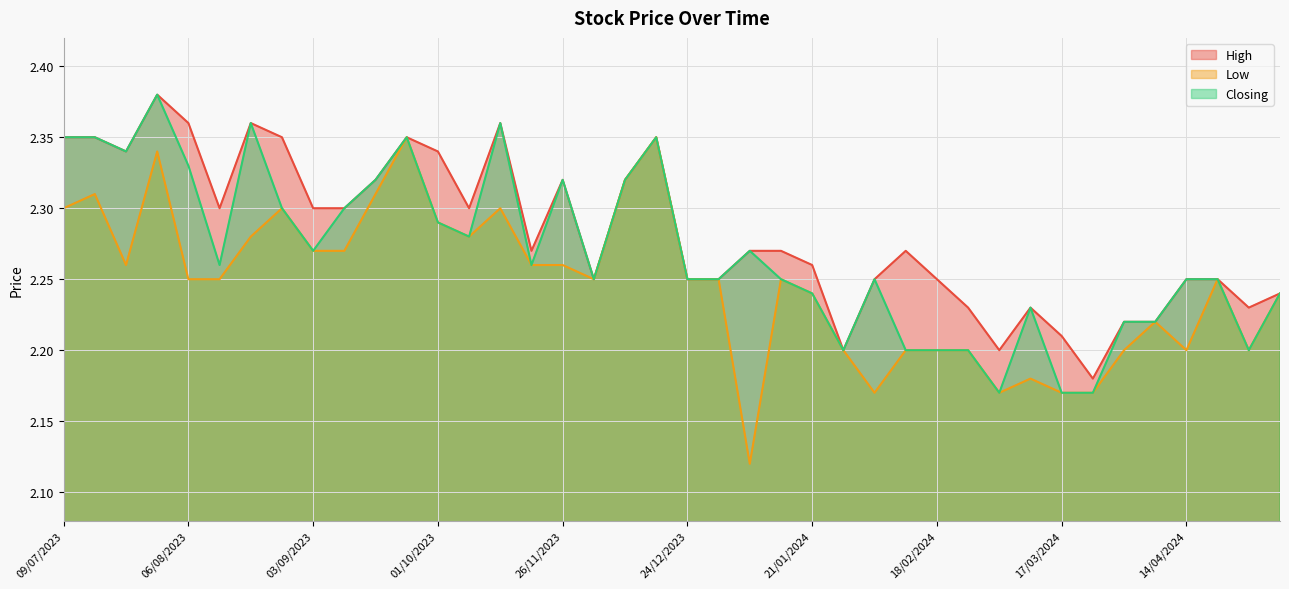

True or false: Low and Closing intersect in this chart.

False